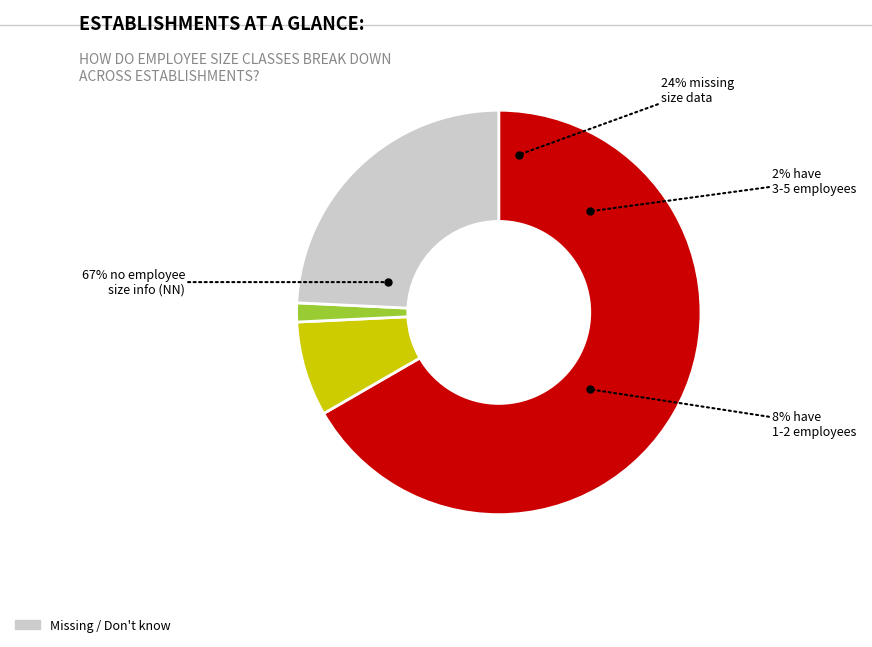

What portion of the pie excludes NN?

33.3%